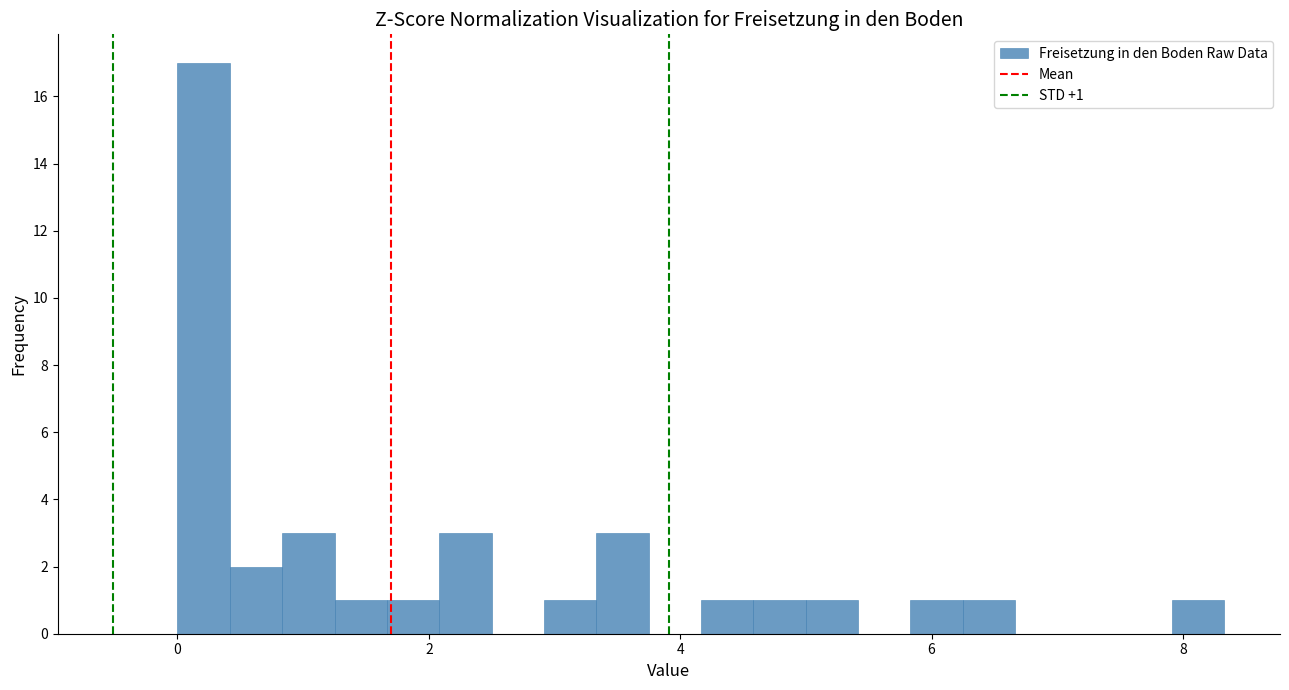

Around what value on the x-axis is the tallest bar? Give the approximate position of its centre, as read against the axis.

0.2